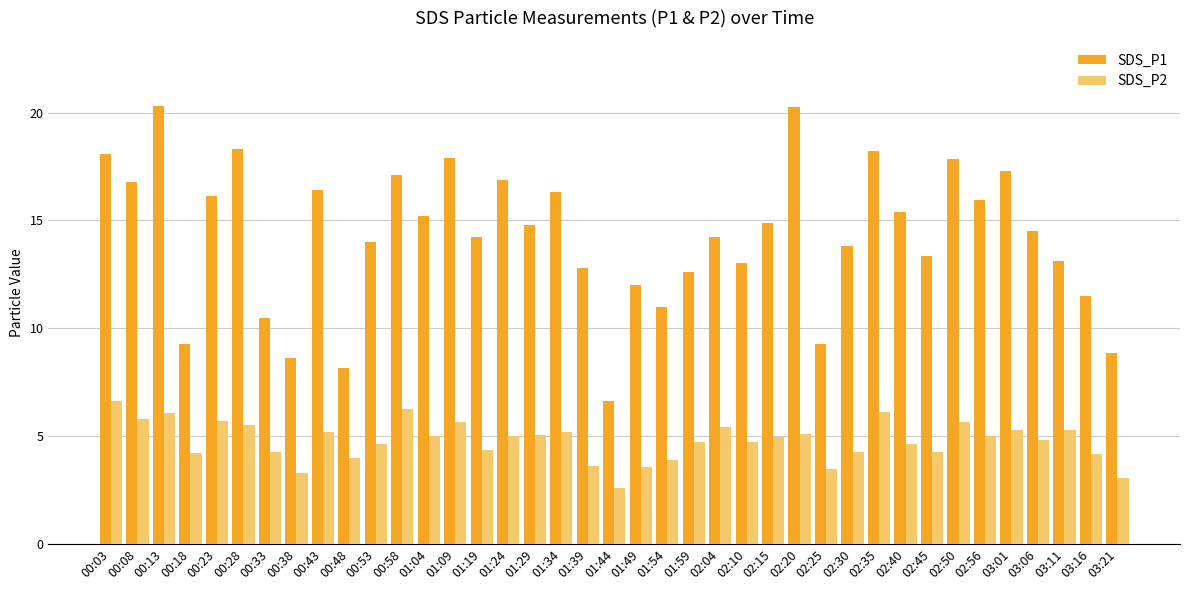

What is the total value across all series at 02:45?

17.6